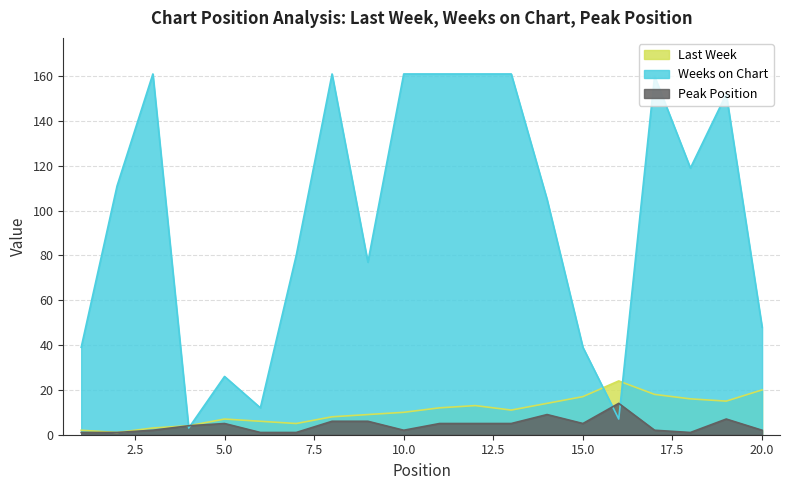

In Weeks on Chart, how many points are higher than both neighbors (excluding endpoints)?

5